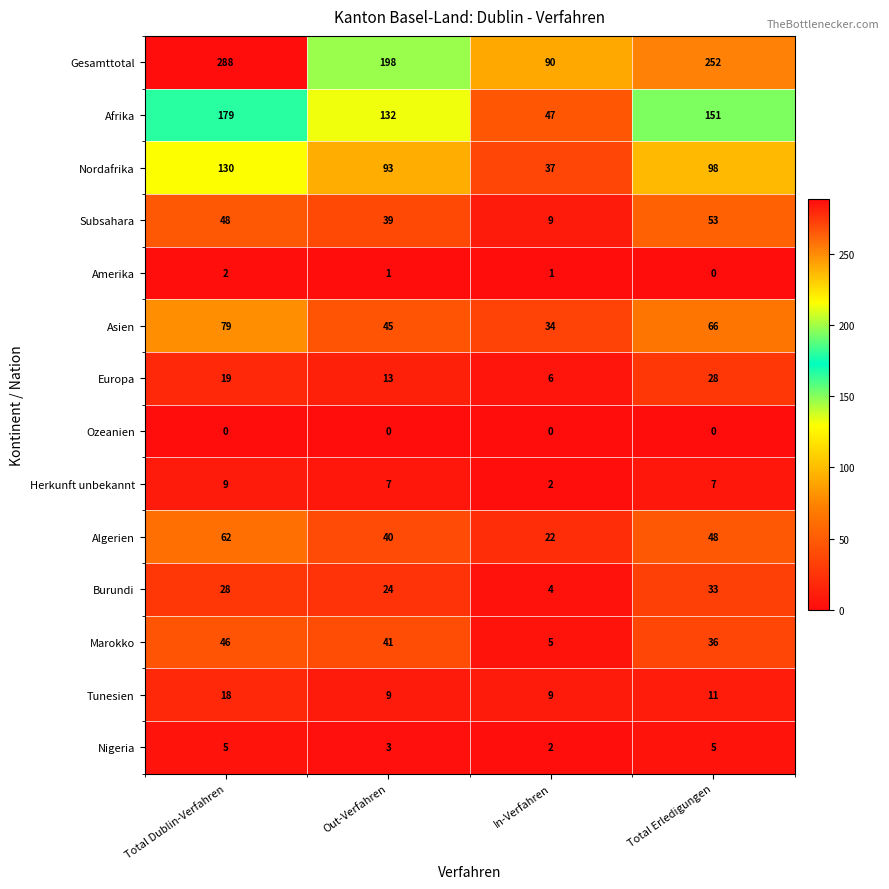

Count the Herkunft unbekannt values in the range 7 to 9.

3